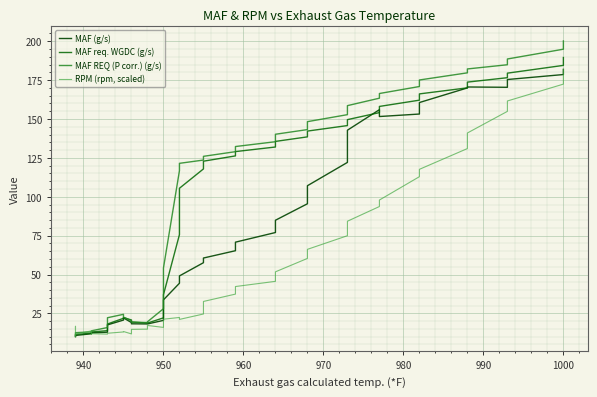

True or false: MAF (g/s) has more than 2 interior local peaks.

True